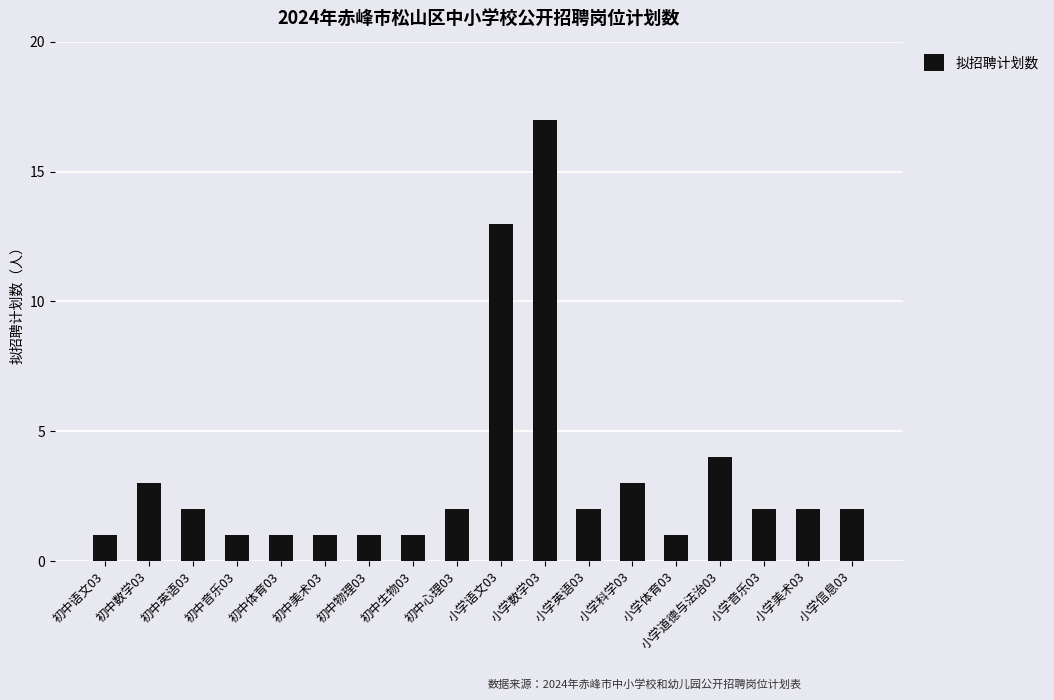

What is the sum of all values?

59